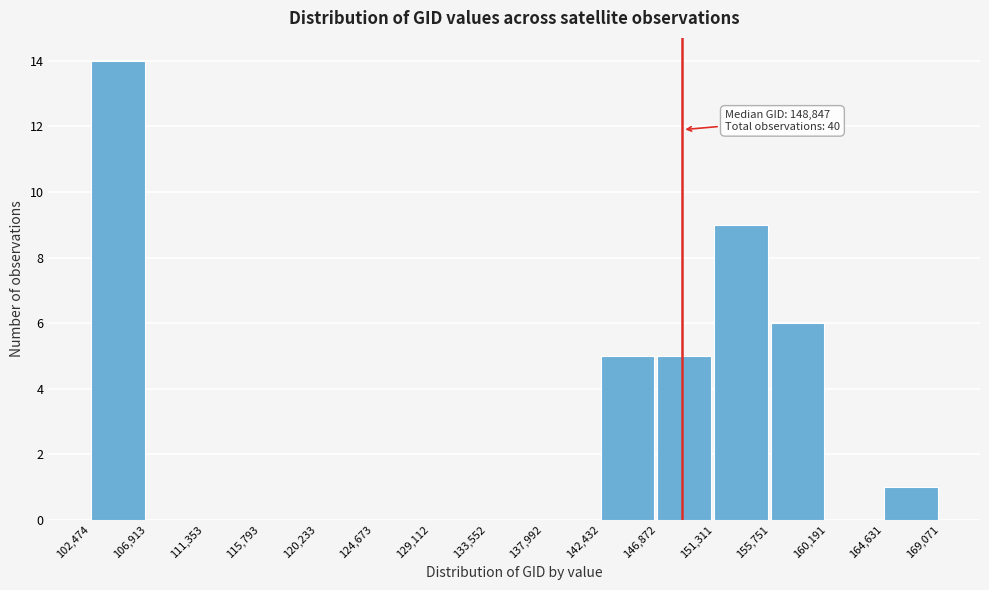

Which range on the x-axis has the tallest bar?

102,474 to 106,913